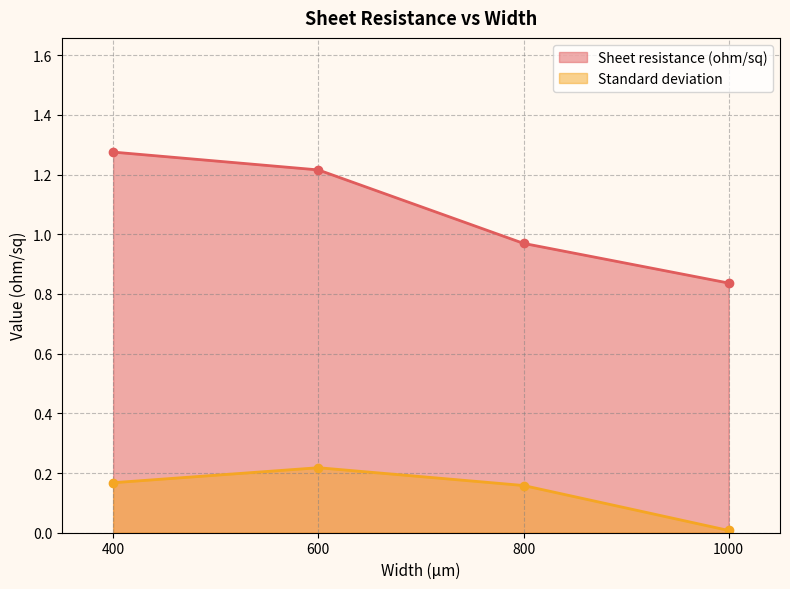

What is the difference between the highest and lowest values at 400?

1.1